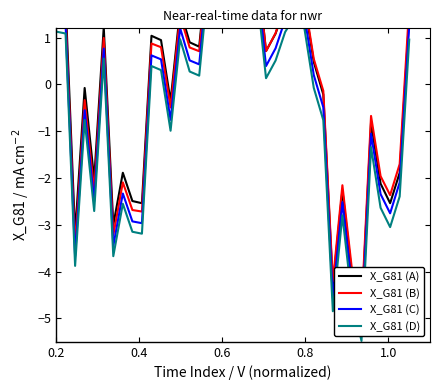

What is the difference between the maximum and minimum values in the X_G81 (B) series?

9.7